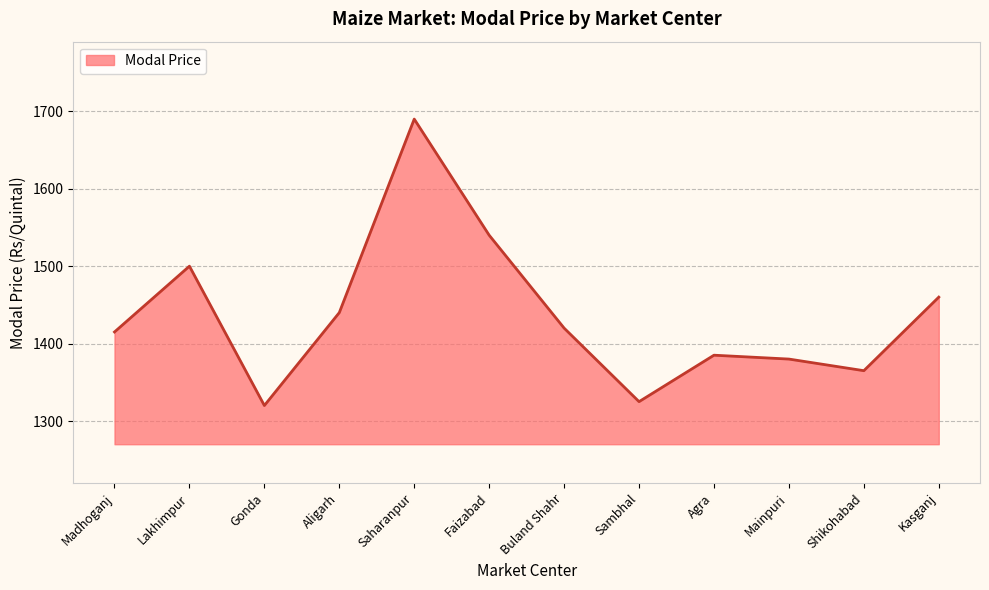

Approximately how many times larger is the value at Faizabad compared to Madhoganj?

1.1